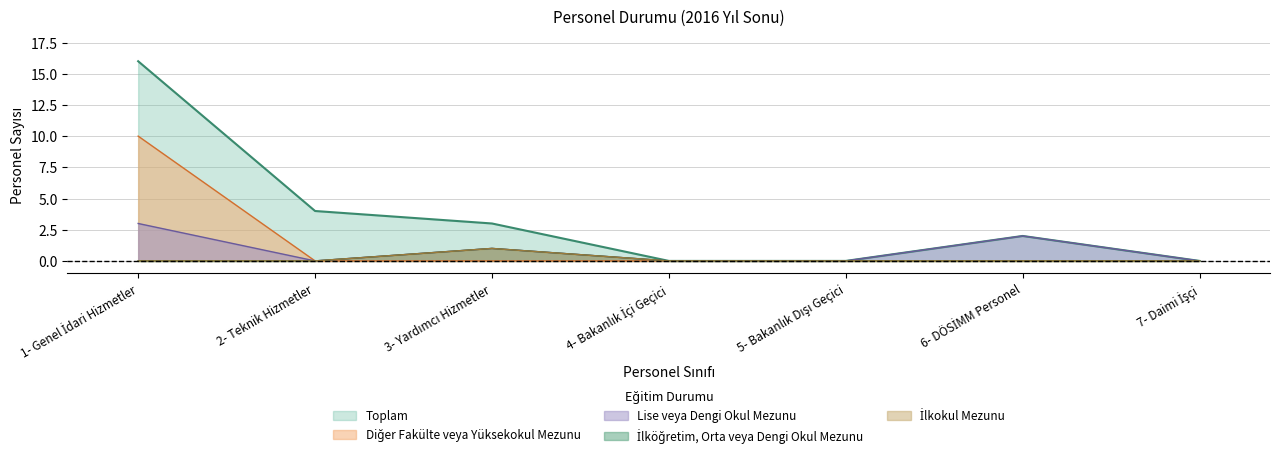

List the series in order of their peak value, lowest first.

İlköğretim, Orta veya Dengi Okul Mezunu, İlkokul Mezunu, Lise veya Dengi Okul Mezunu, Diğer Fakülte veya Yüksekokul Mezunu, Toplam